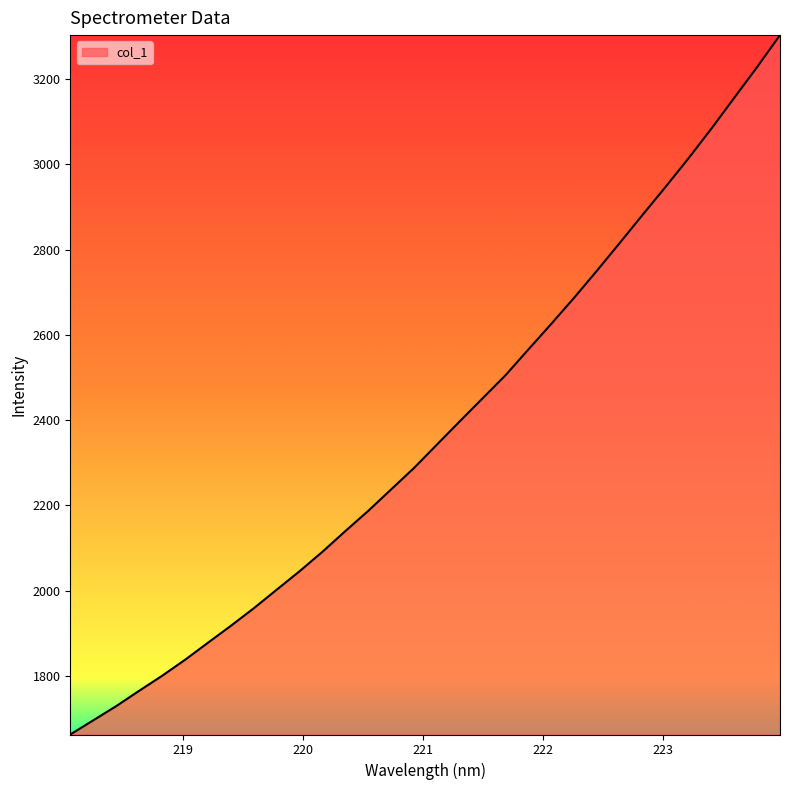

What is the greatest value displayed?

3302.7